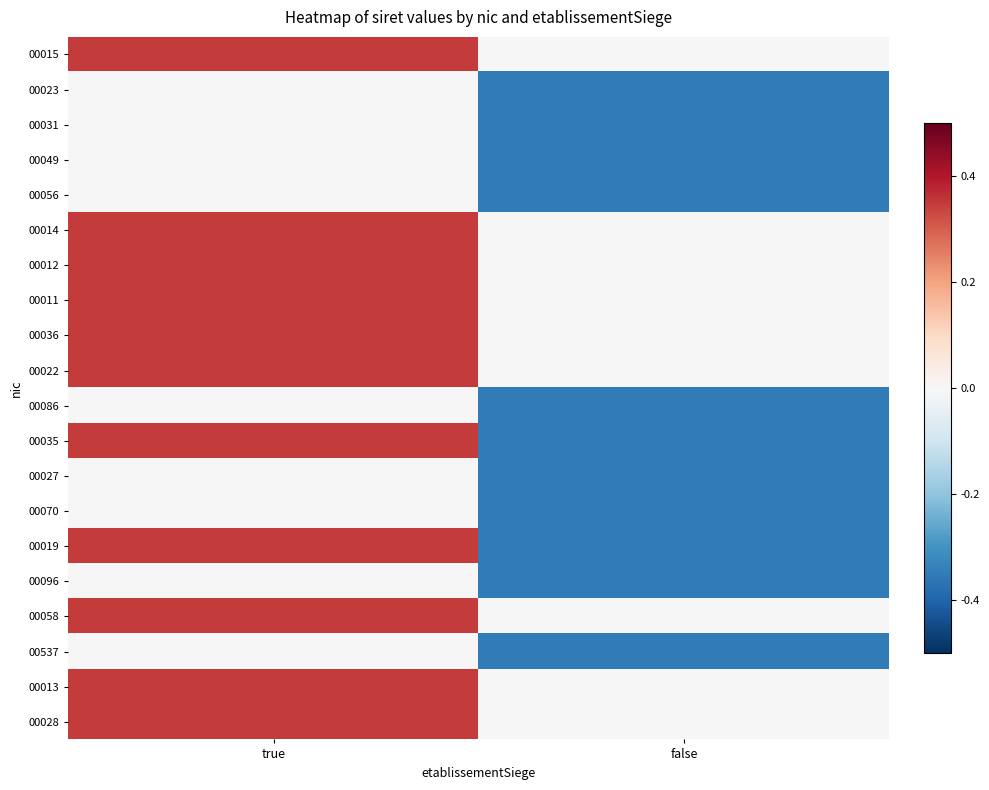

At which category is the sum across all series the highest?

true